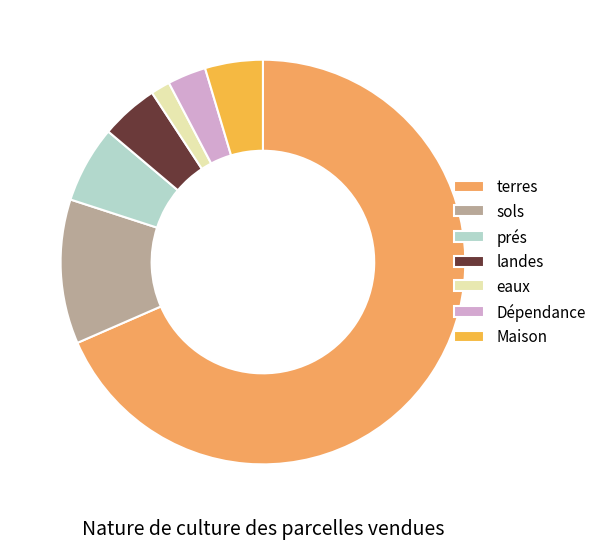

How many segments does this pie chart have?

7